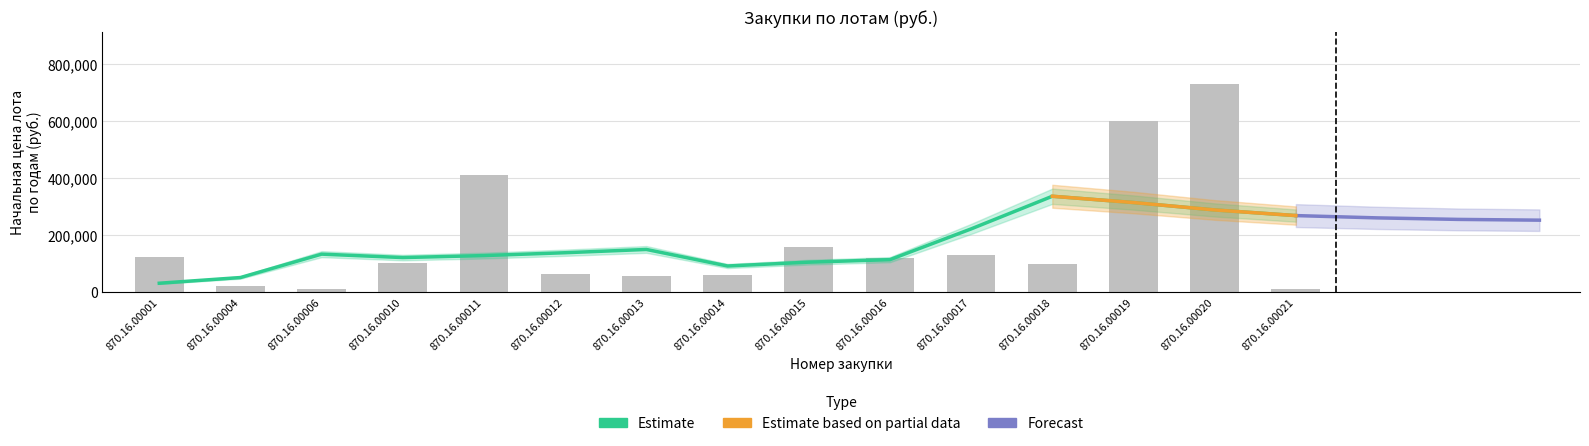

Where is Последующие годы nearest to the value 1227?

870.16.00001